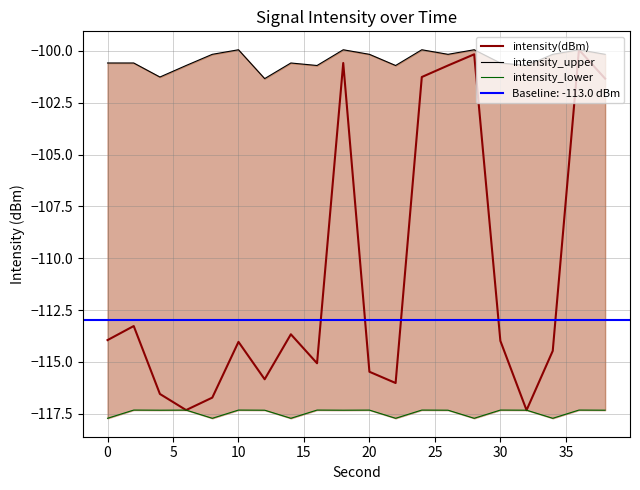

What is the difference between the maximum and minimum values in the intensity_upper series?

1.4